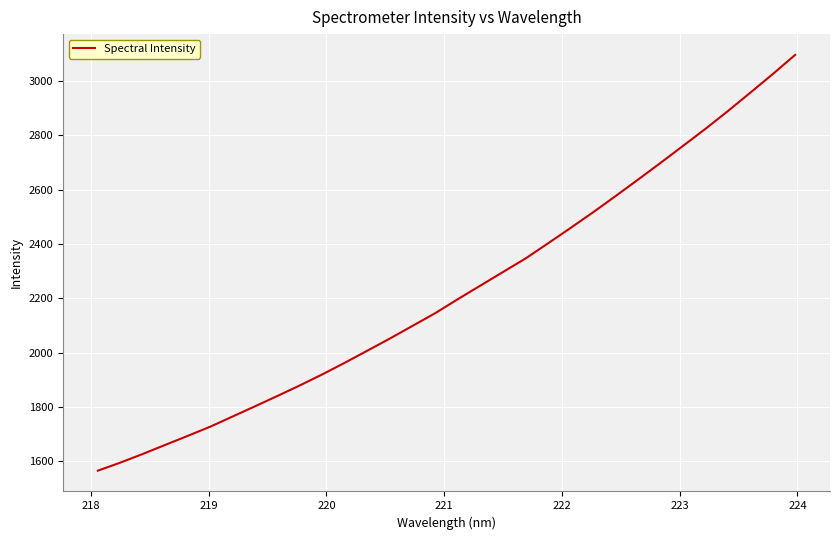

What is the maximum value shown in the chart?

3096.6